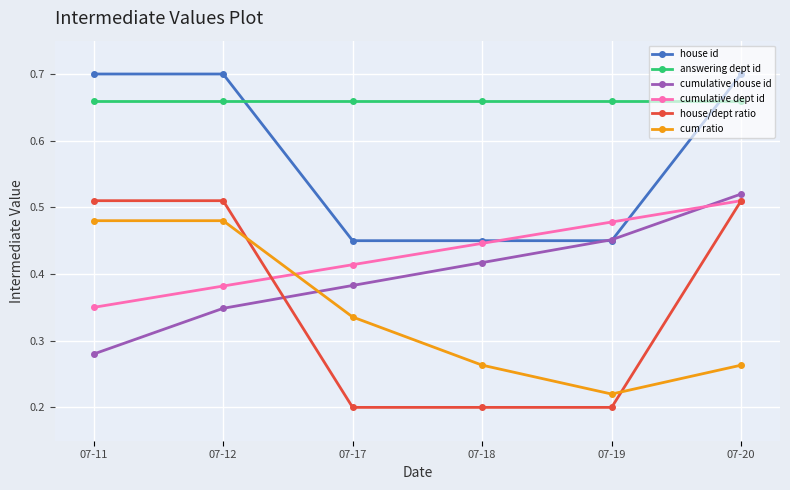

How many interior local valleys does the cum ratio series have?

1